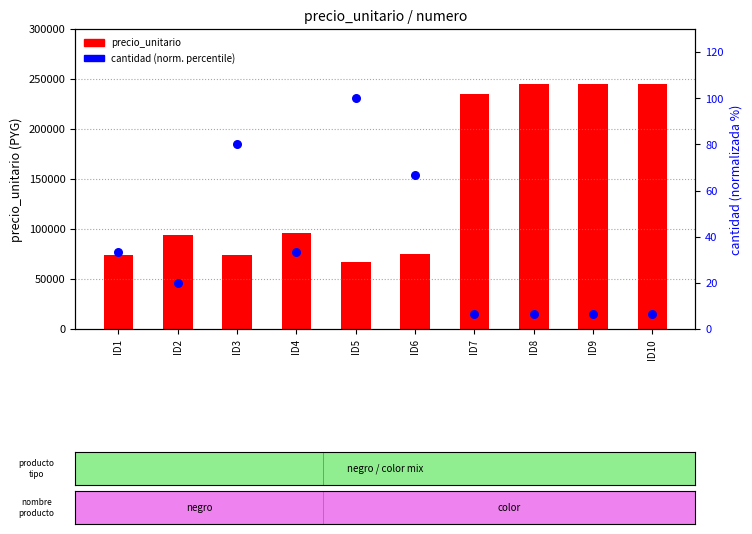

Which series reaches the minimum Y coordinate?

cantidad (normalizada)